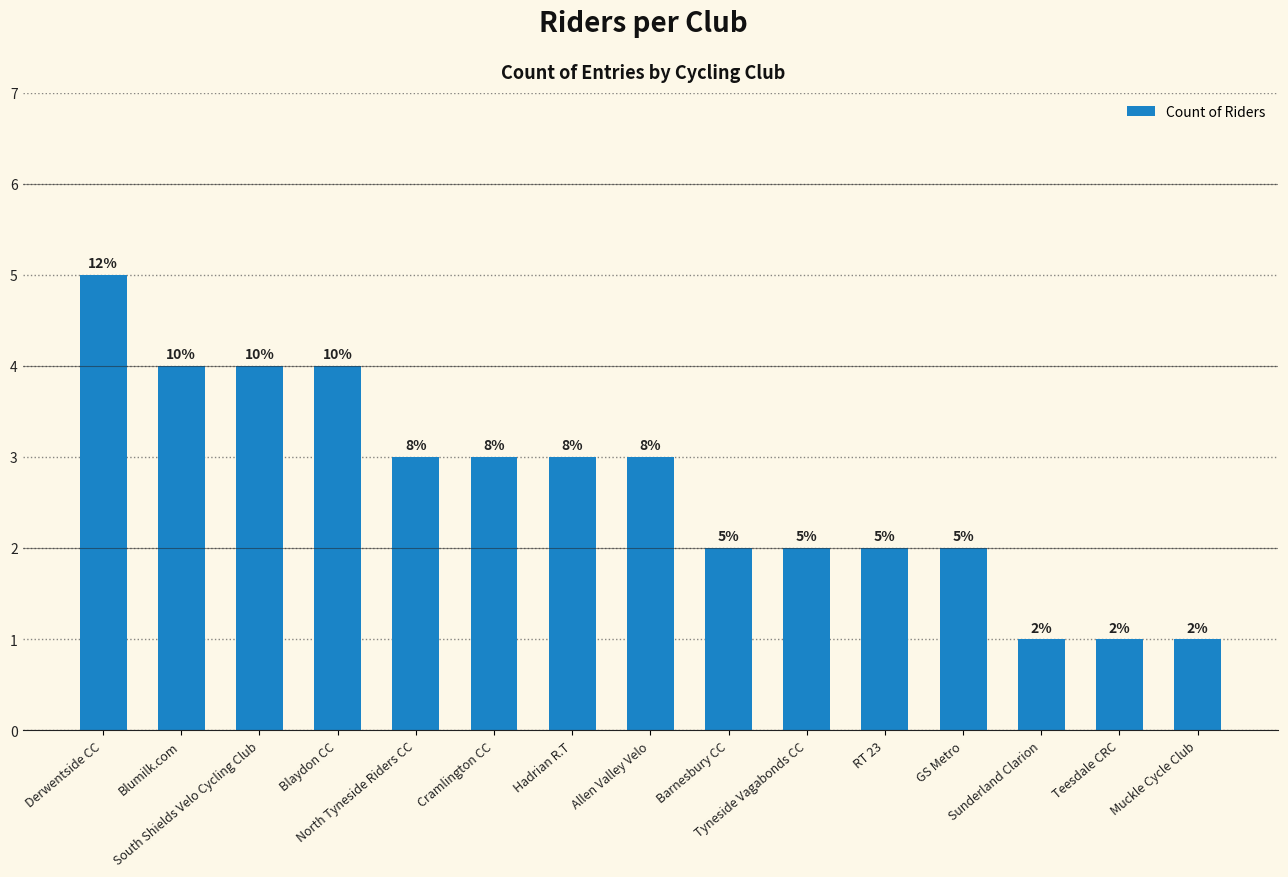

How many bars are there in total?

15